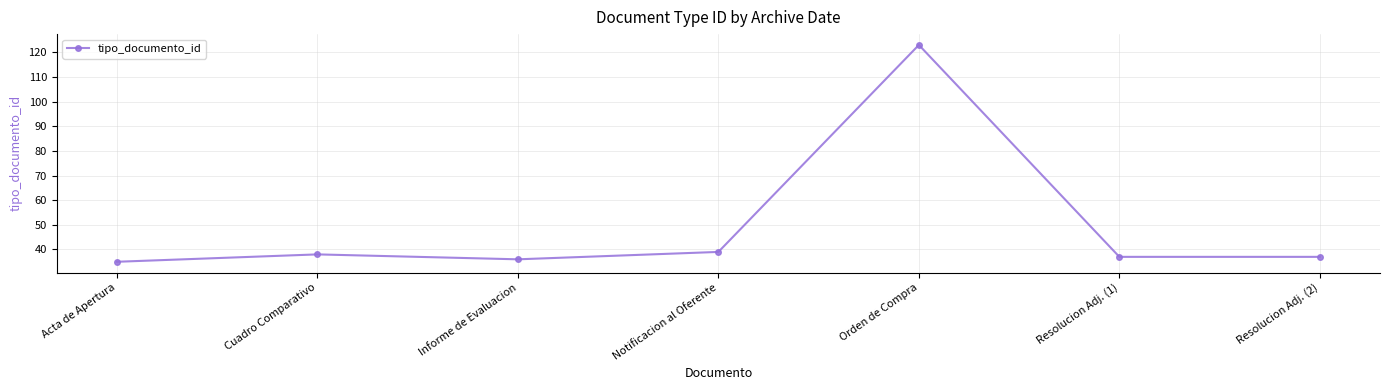

True or false: there are more than 0 points higher than both neighbors.

True